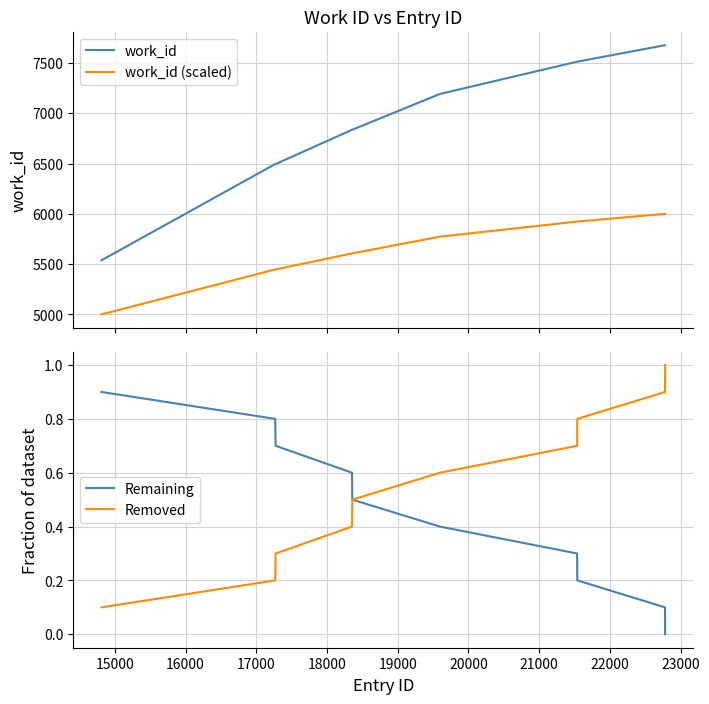

True or false: work_id (scaled) and work_id intersect in this chart.

False